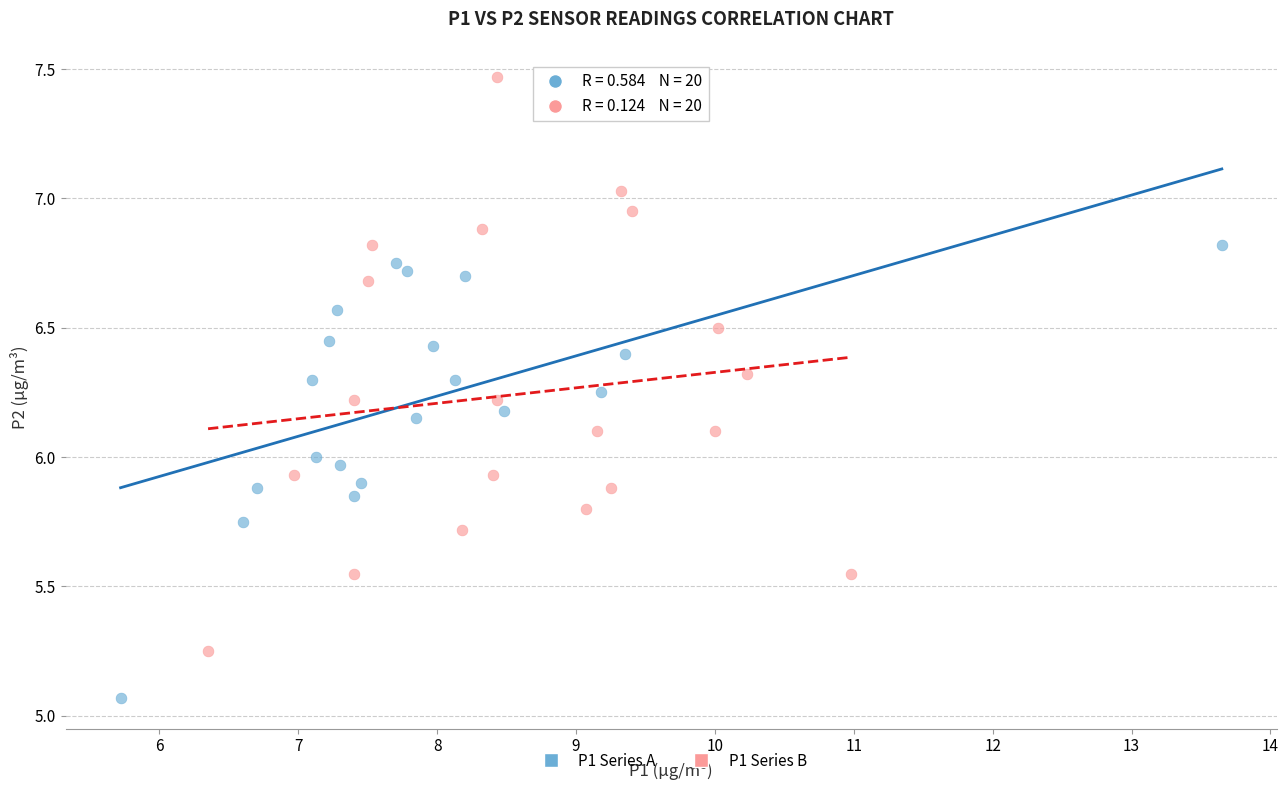

Which series contains the lowest Y value?

P1 Series A